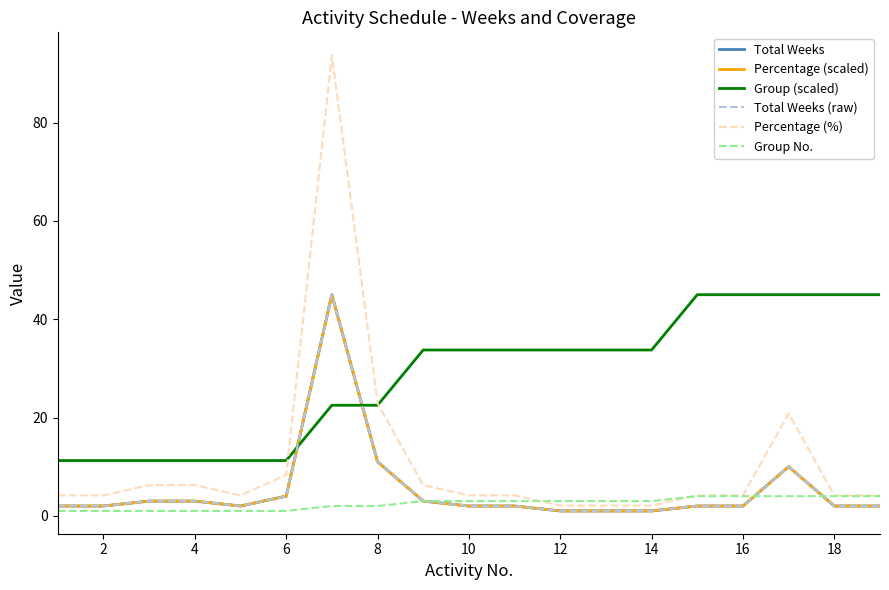

Does the chart display data point markers on the line(s)?

No